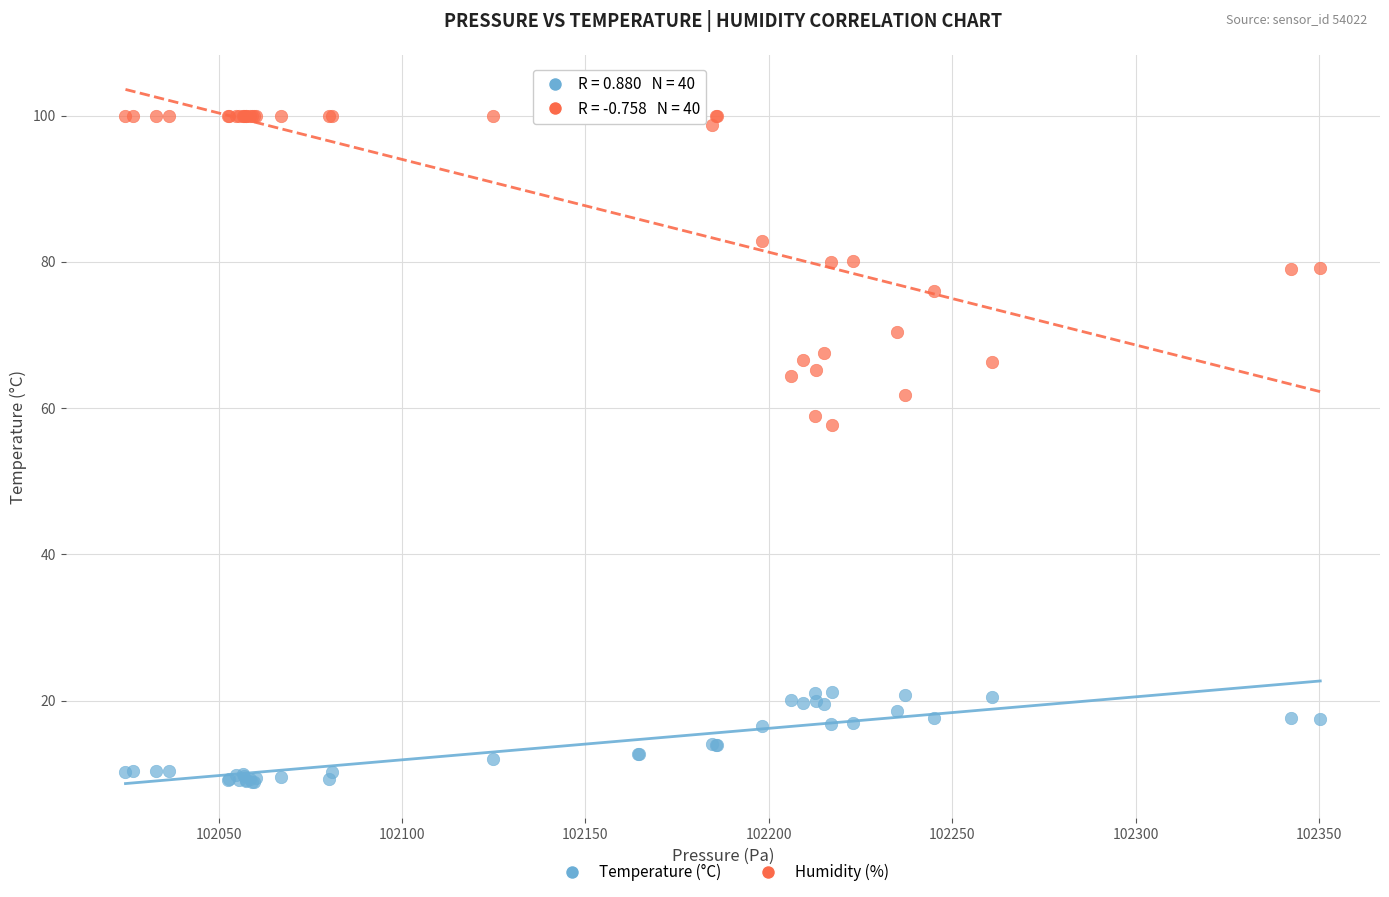

Which series has the widest spread of Y values?

Humidity (%)